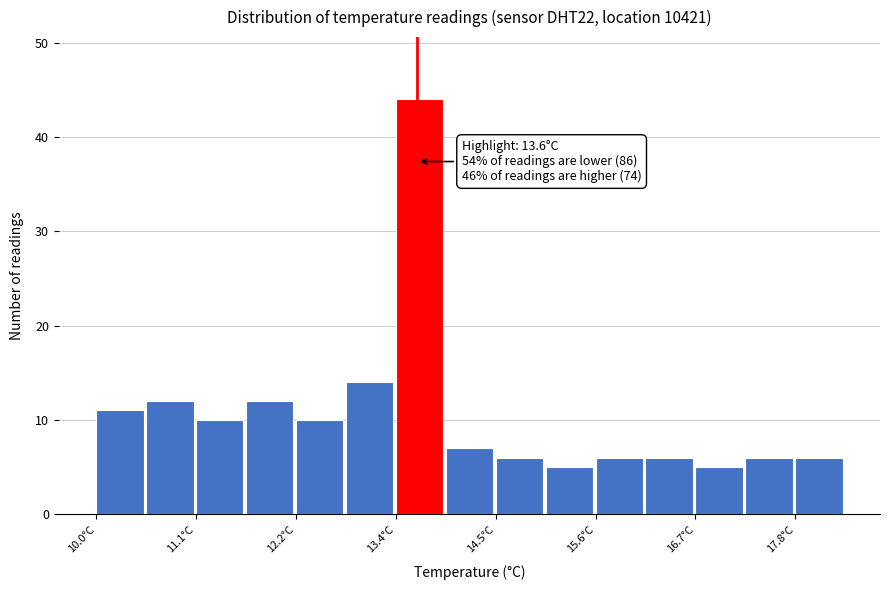

Read against the x-axis, roughly where is the centre of the tallest bar?

13.6